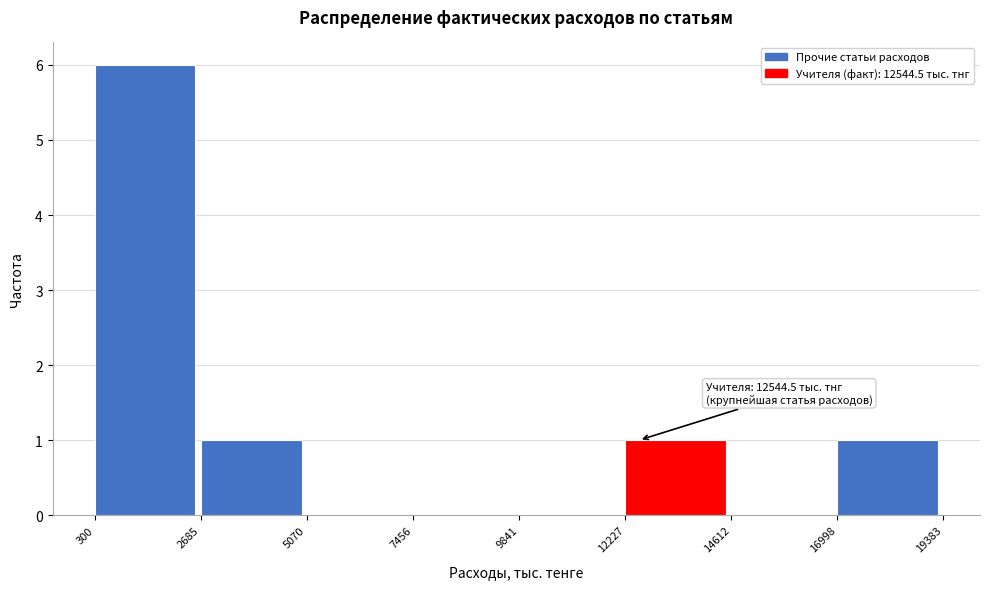

Which range on the x-axis has the tallest bar?

300 to 2685